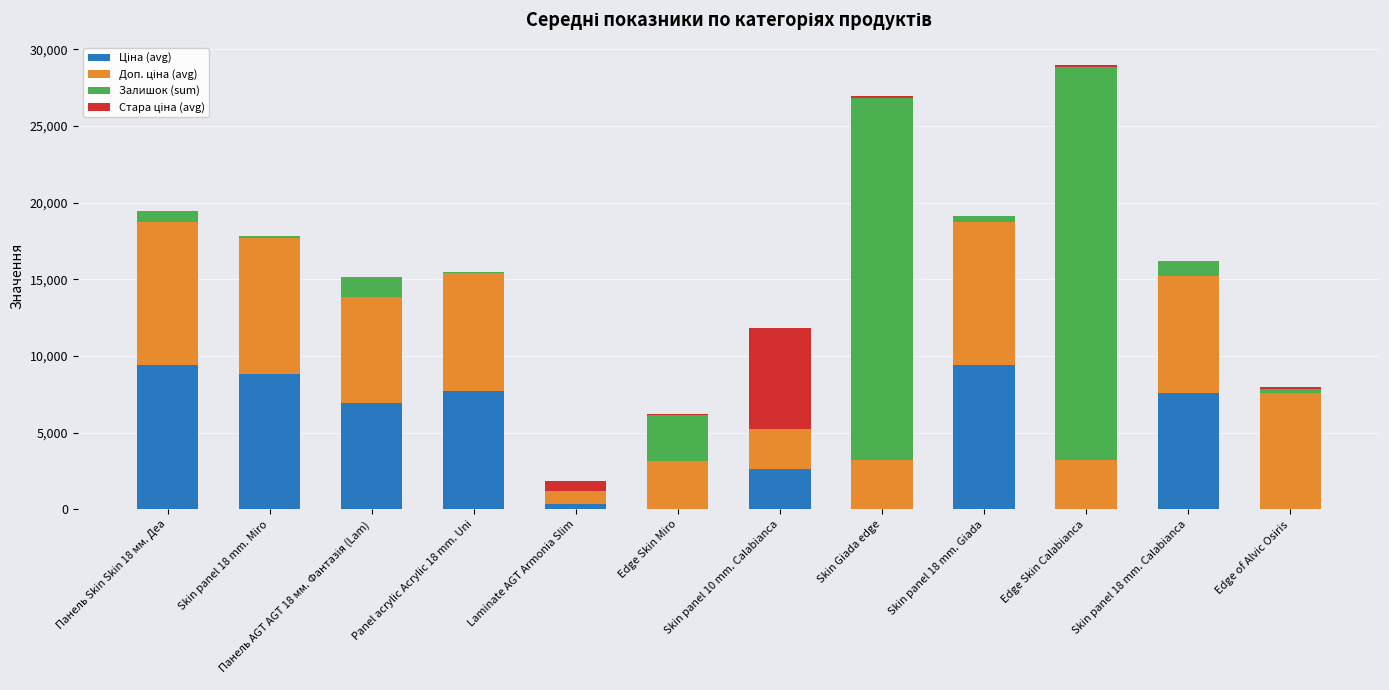

What is the label of the 9th bar from the left?

Skin panel 18 mm. Giada